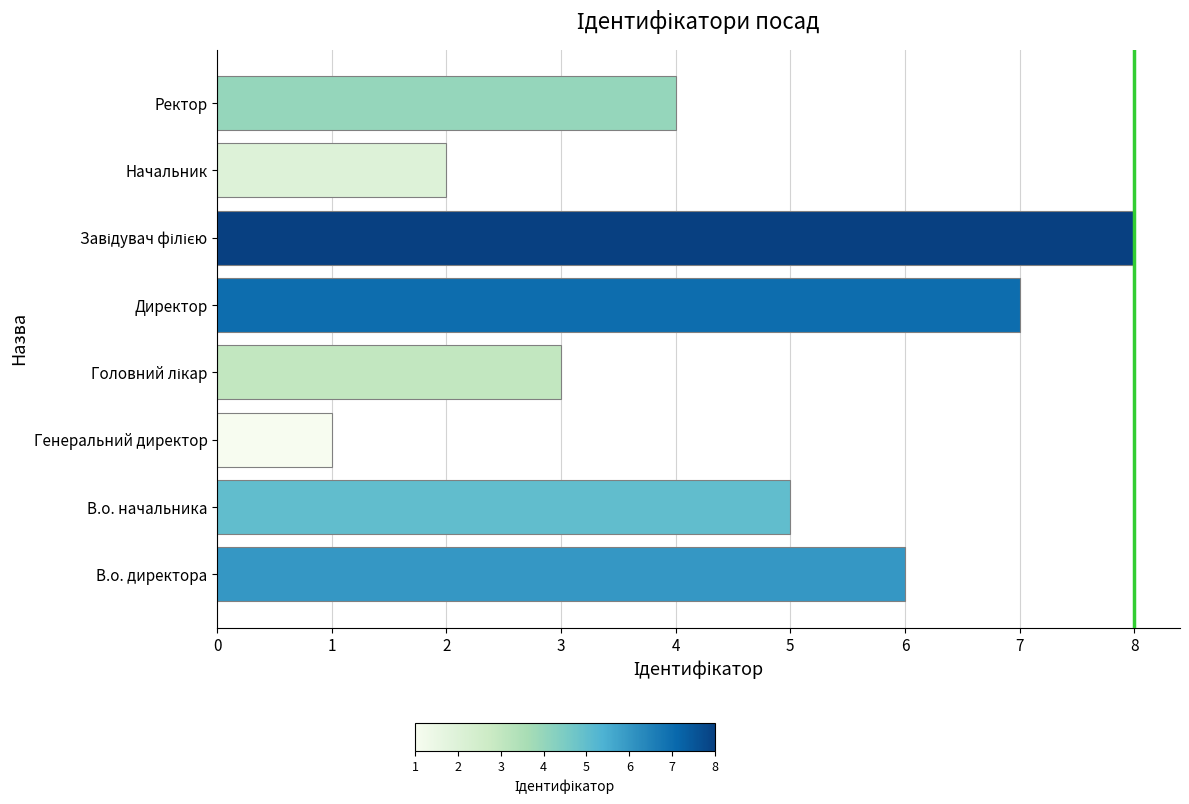

Is it true that the value at Генеральний директор is 1?

True